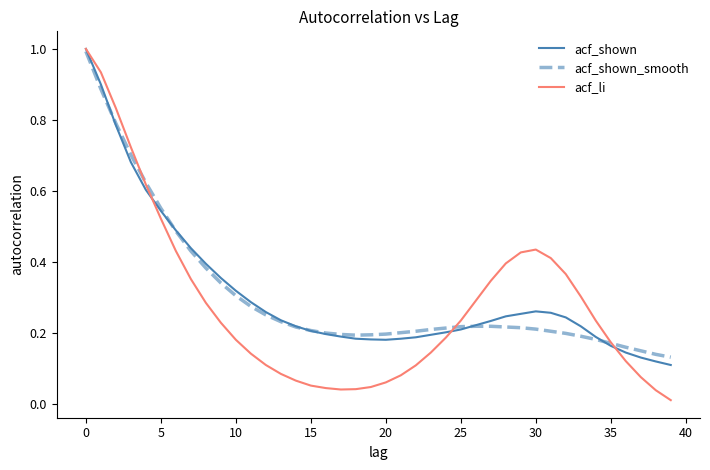

What is the greatest value displayed?

1.0